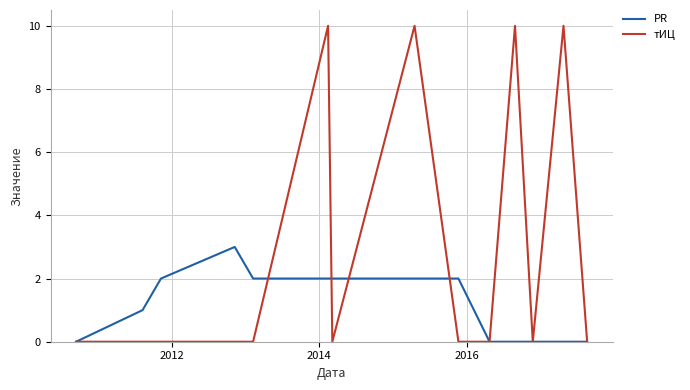

How many lines are shown in the chart?

2